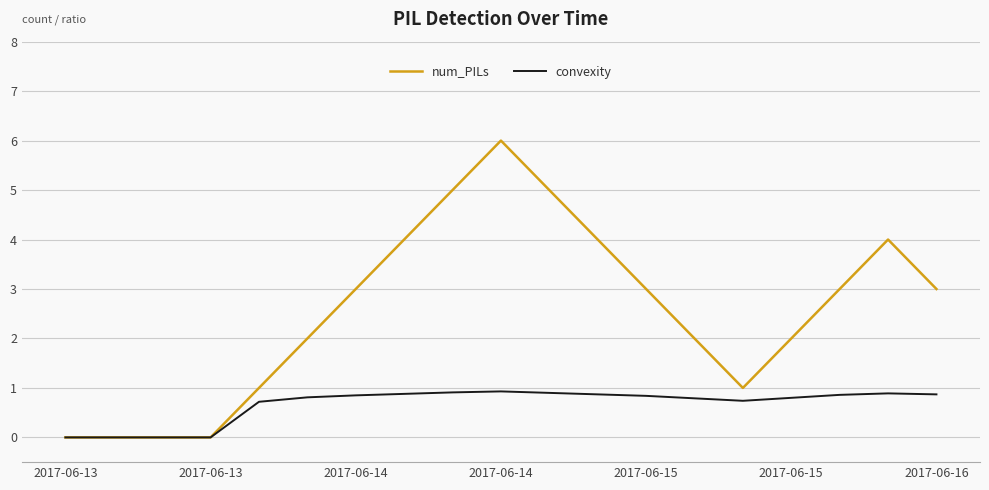

Rank the series by their average value, from highest to lowest.

num_PILs, convexity